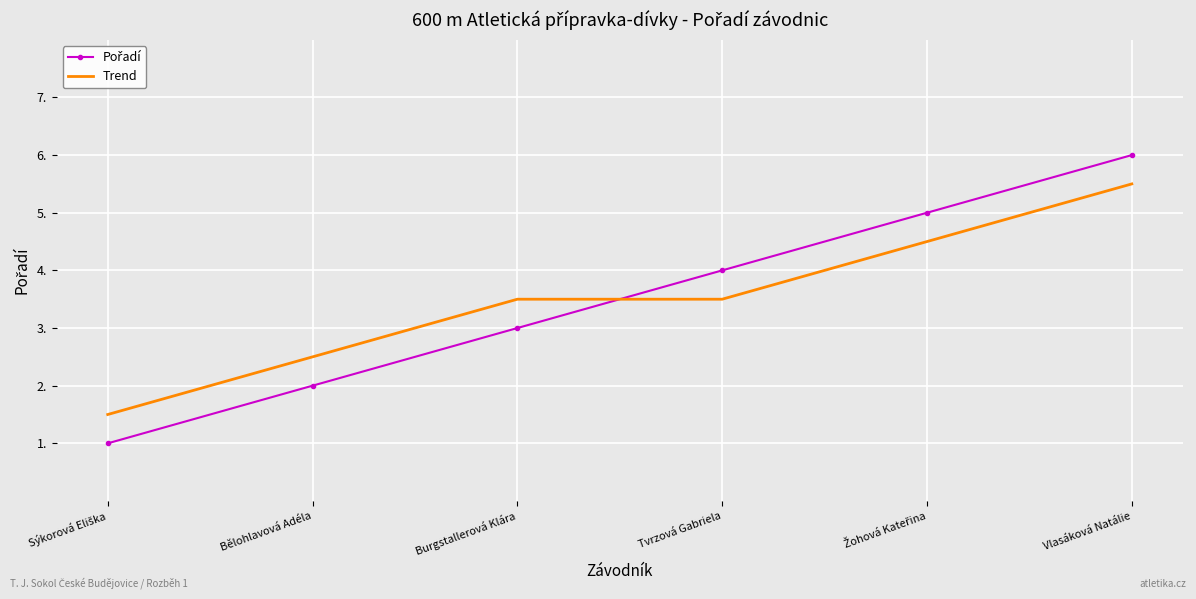

What is the total value across all series at Burgstallerová Klára?

6.5